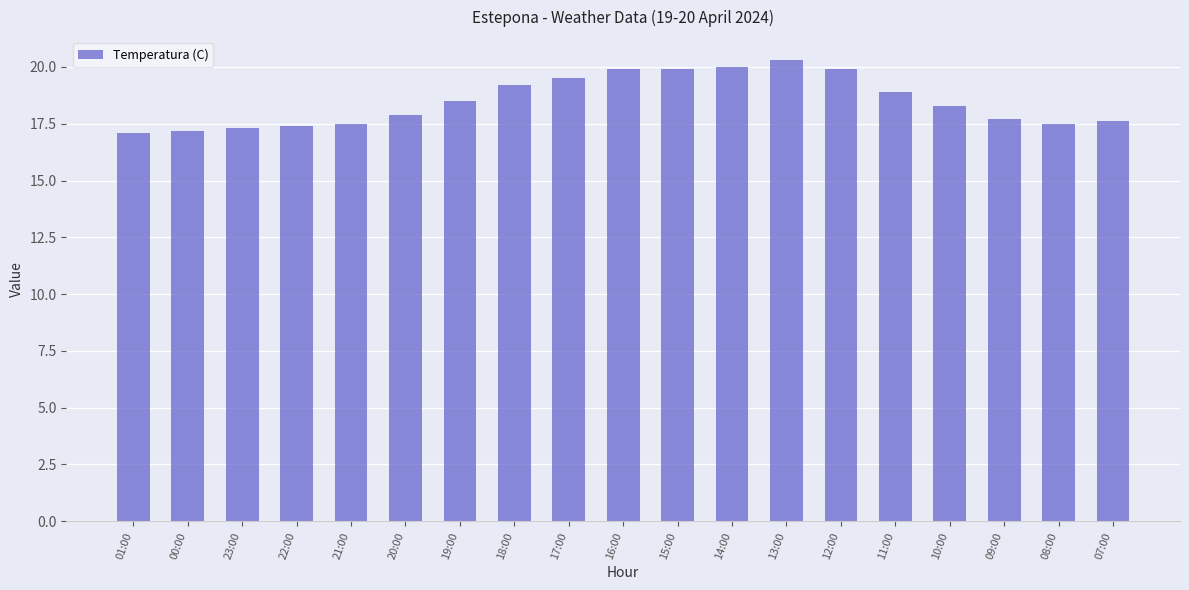

What is the label of the 16th bar from the left?

10:00